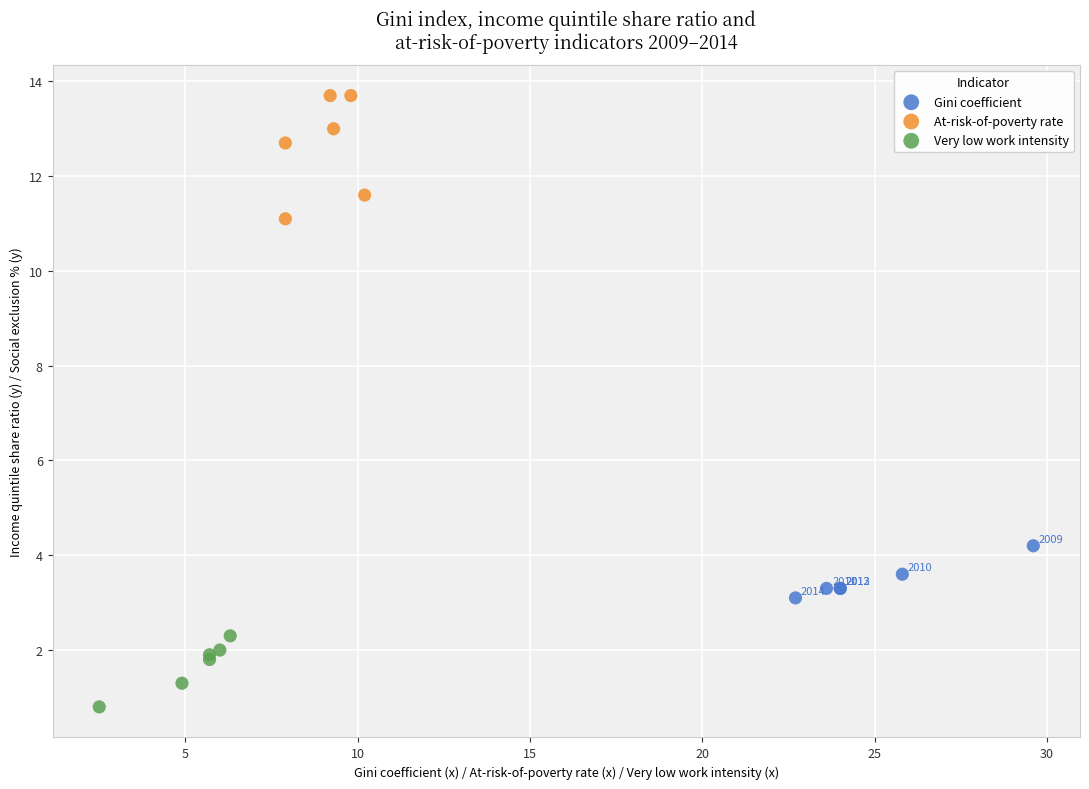

Which series reaches the maximum Y coordinate?

At-risk-of-poverty rate